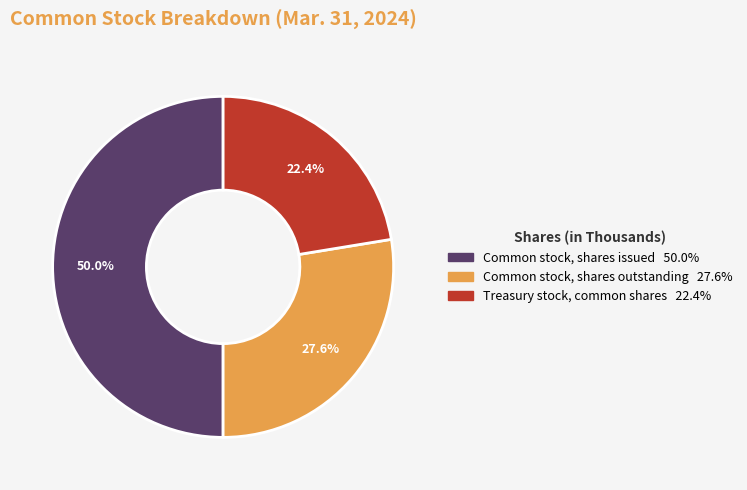

Rank the categories by value from highest to lowest.

Common stock, shares issued, Common stock, shares outstanding, Treasury stock, common shares